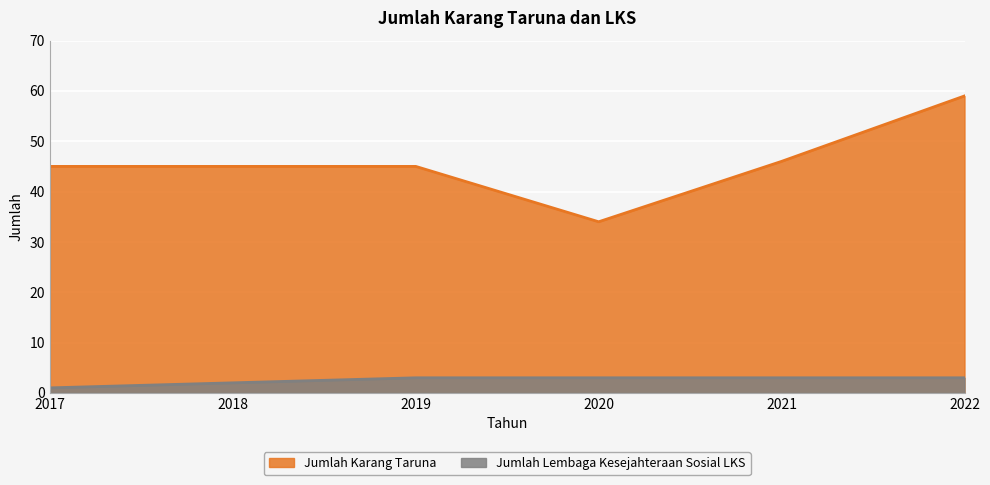

How many lines are shown in the chart?

2